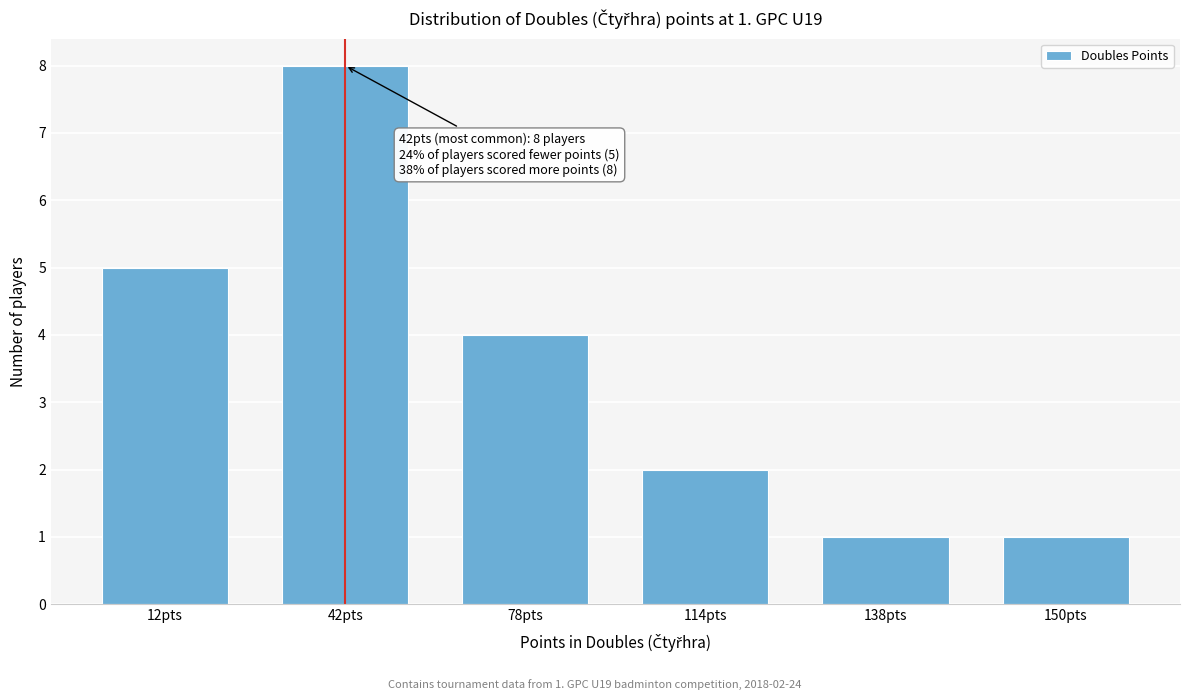

Reading right to left, transcribe all the data shown in this chart.

150pts=1	138pts=1	114pts=2	78pts=4	42pts=8	12pts=5